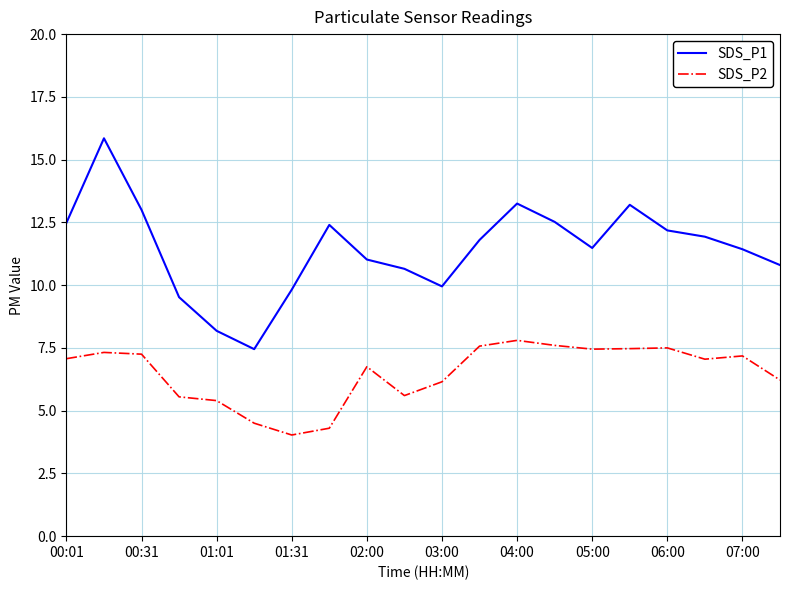

Rank the series by their maximum value, from lowest to highest.

SDS_P2, SDS_P1